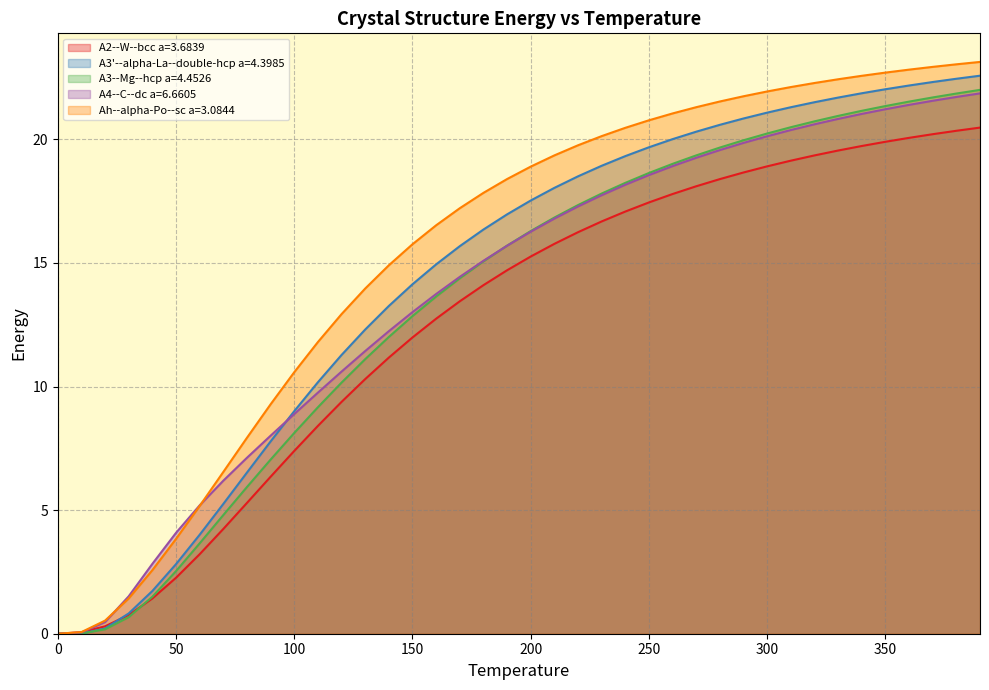

How many lines are shown in the chart?

5